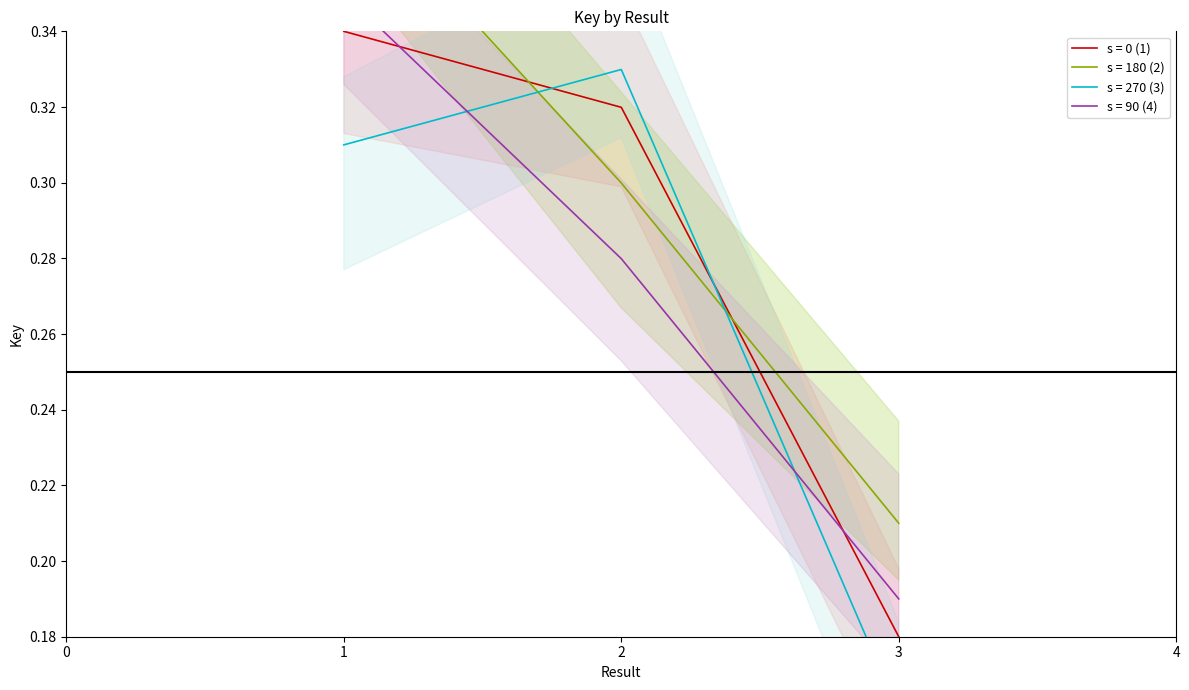

At which label is the value closest to 0?

3